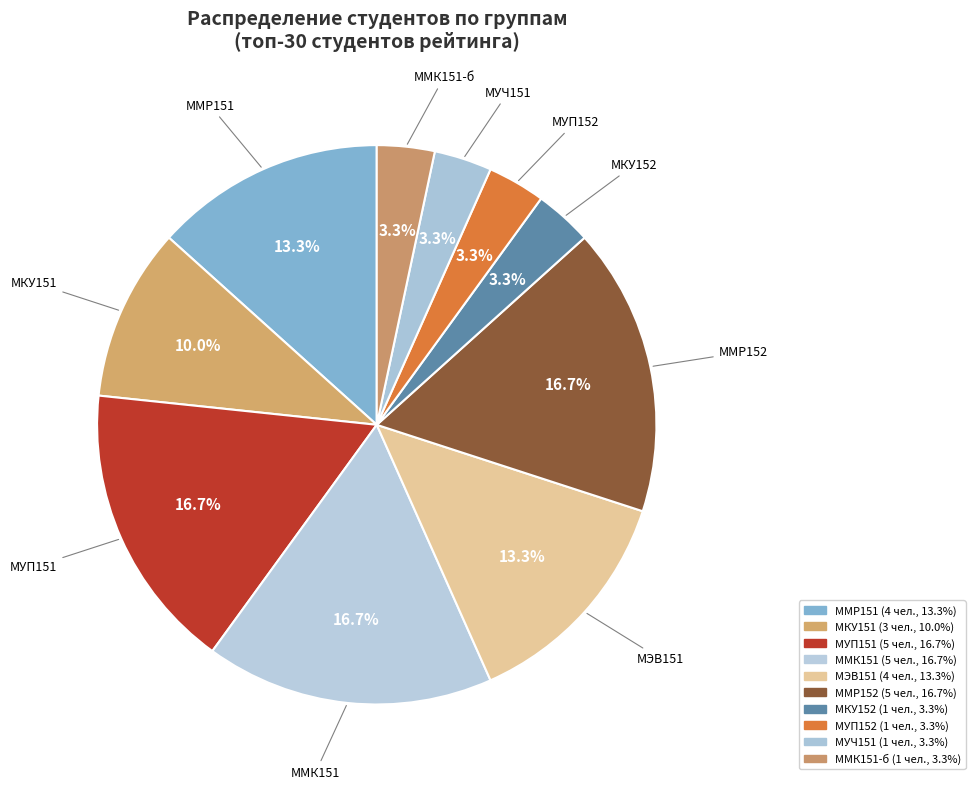

To the nearest percent, what is the average slice percentage?

10%